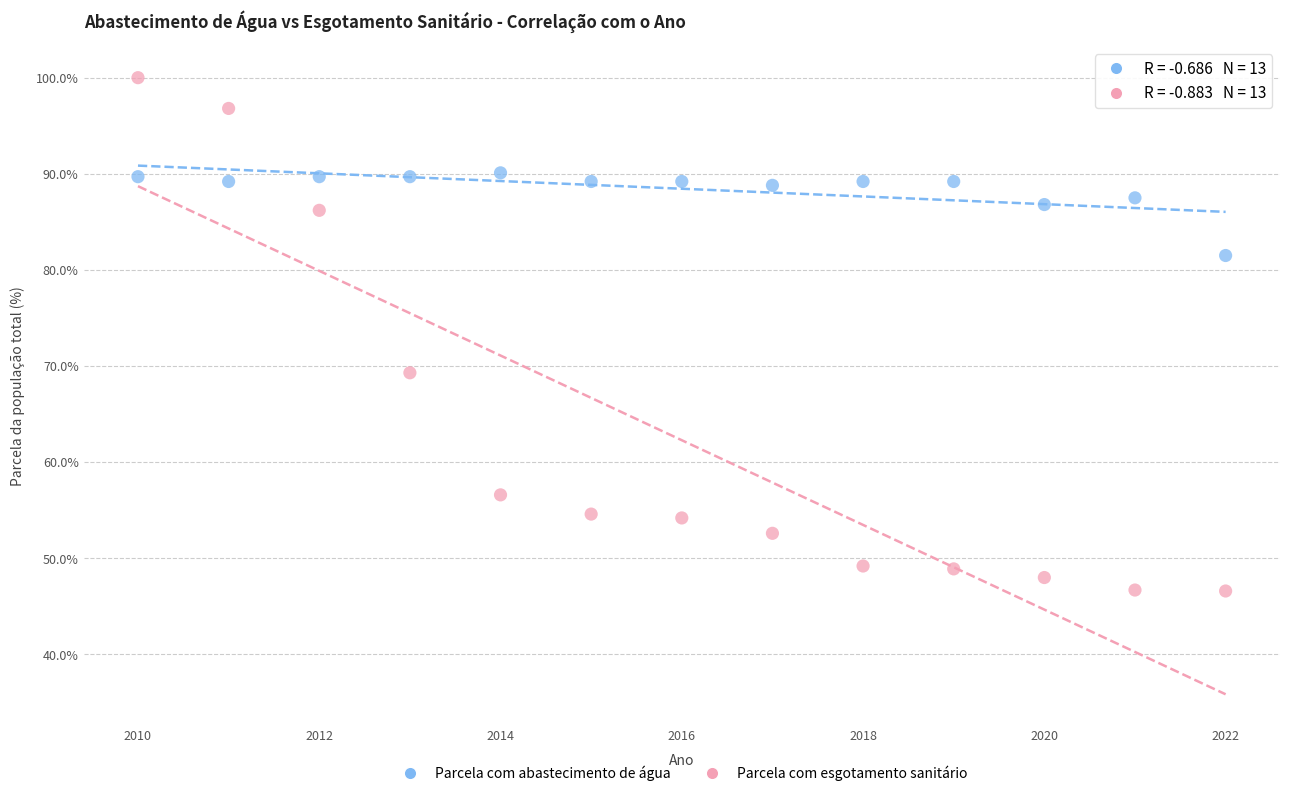

What are all the series names shown in the legend?

Parcela com abastecimento de água, Parcela com esgotamento sanitário